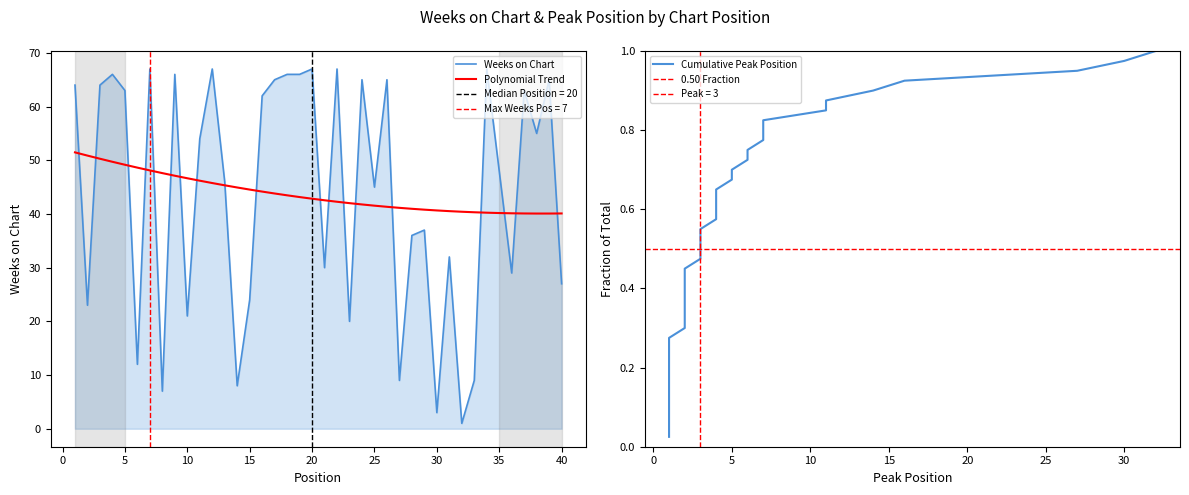

What is the value of the 28th point from the left?

36